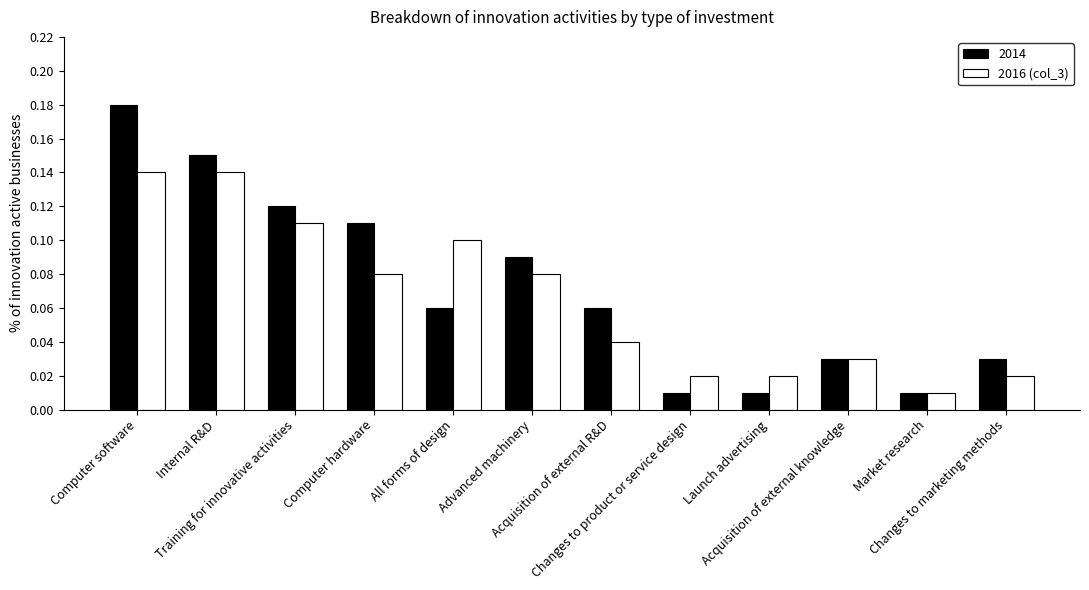

At how many categories does at least one series exceed 0?

12